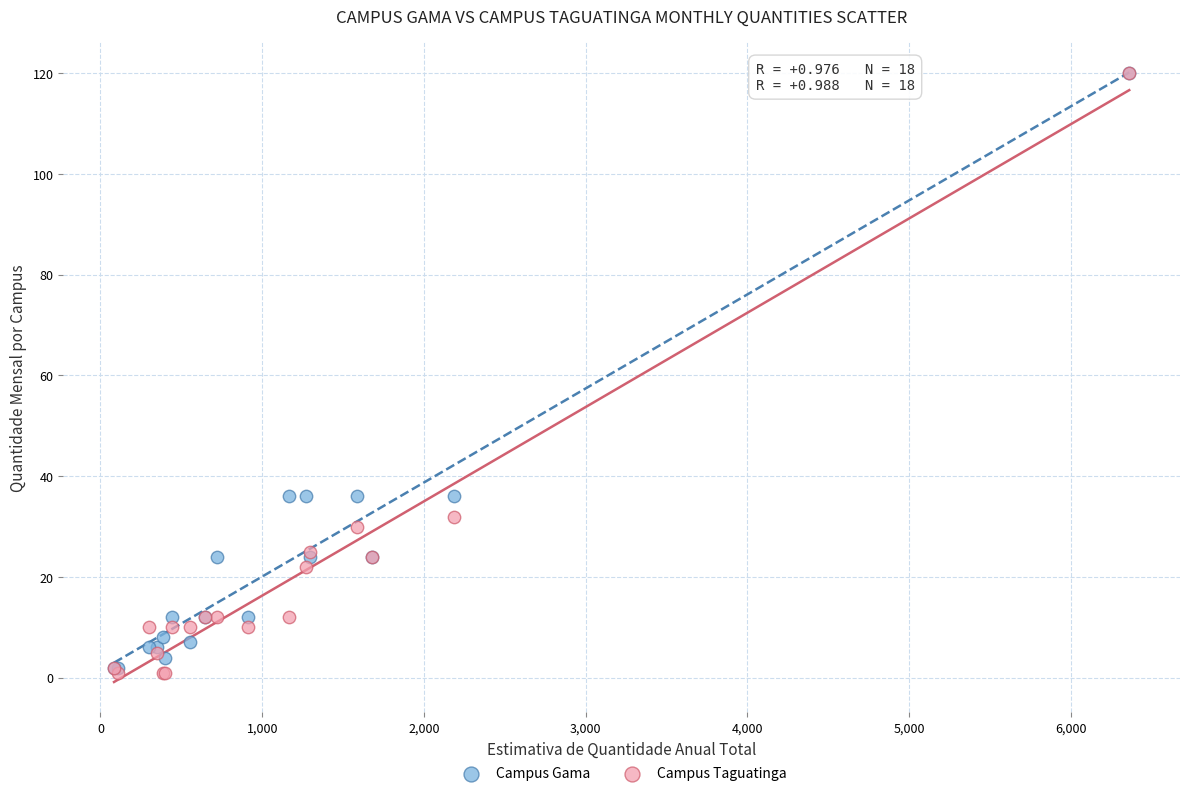

What are all the series names shown in the legend?

Campus Gama, Campus Taguatinga